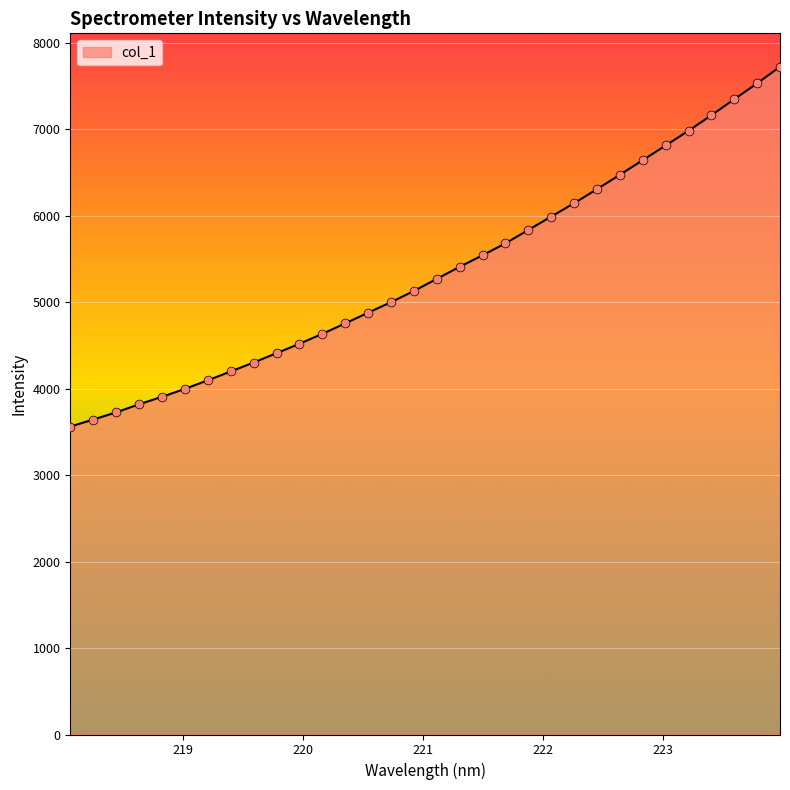

What is the minimum value shown in the chart?

3559.8